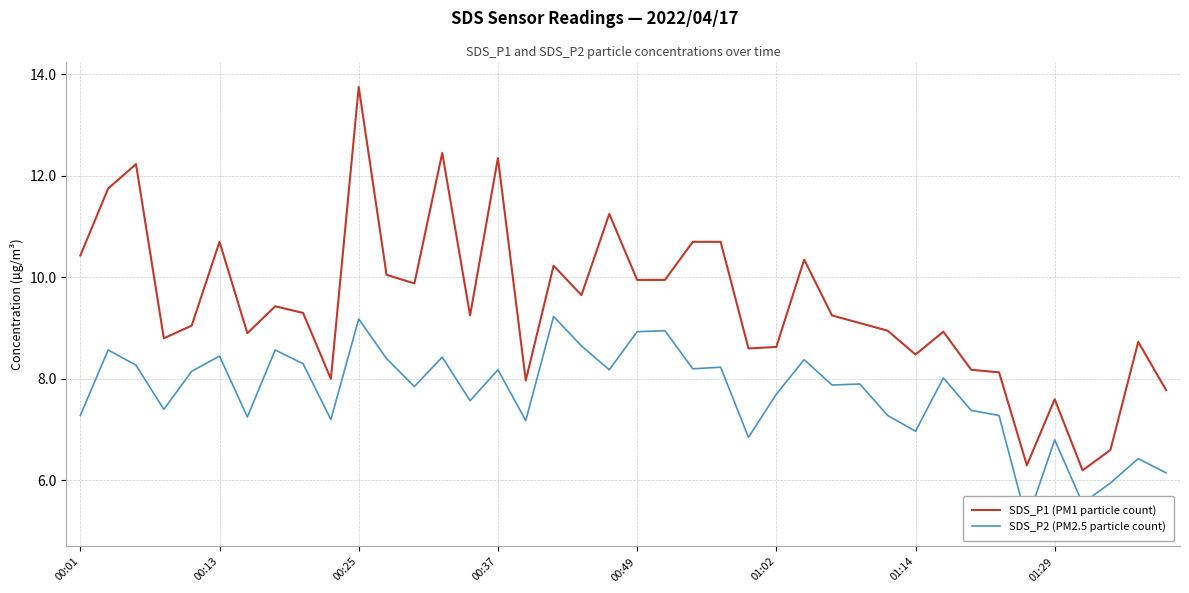

What is the total value across all series at 17?

19.5